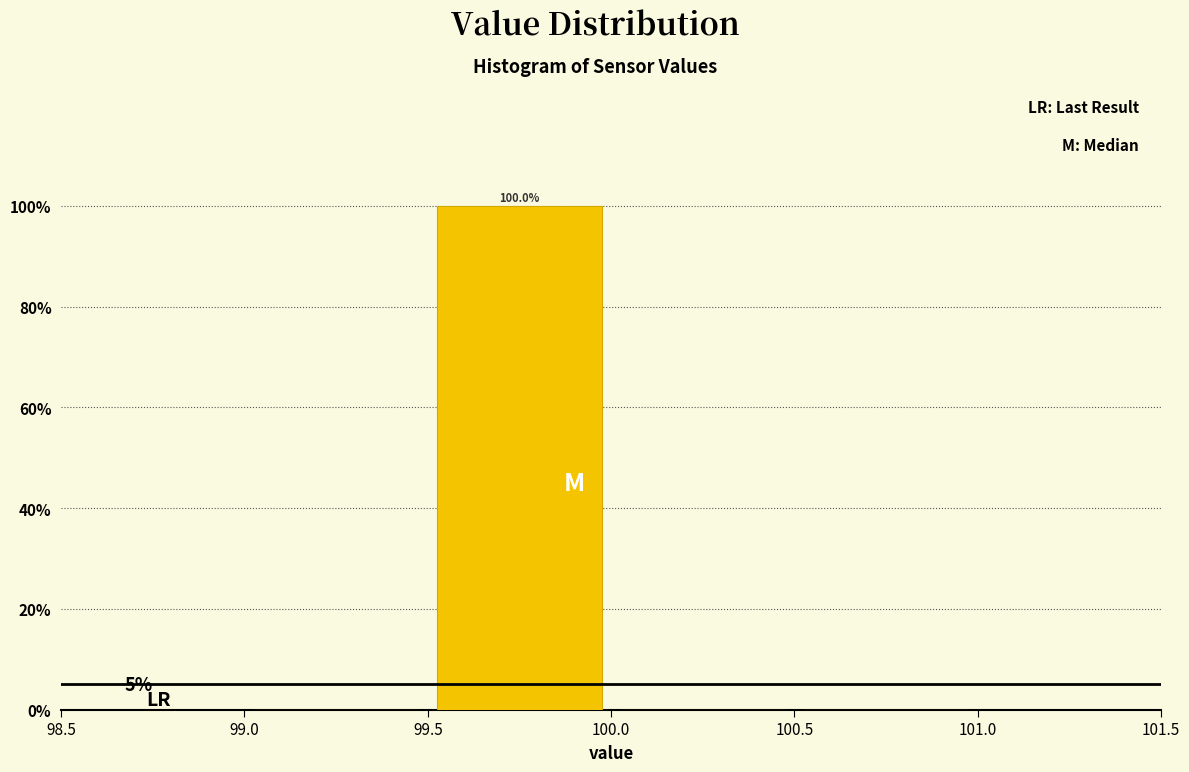

Which range on the x-axis has the tallest bar?

99.5 to 100.0